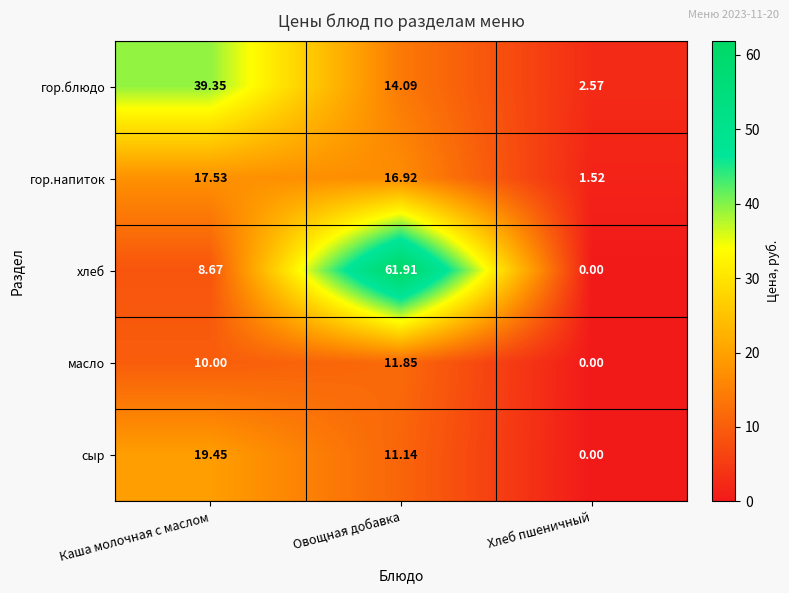

Between Каша молочная с маслом and Хлеб пшеничный, which series saw the biggest shift?

гор.блюдо